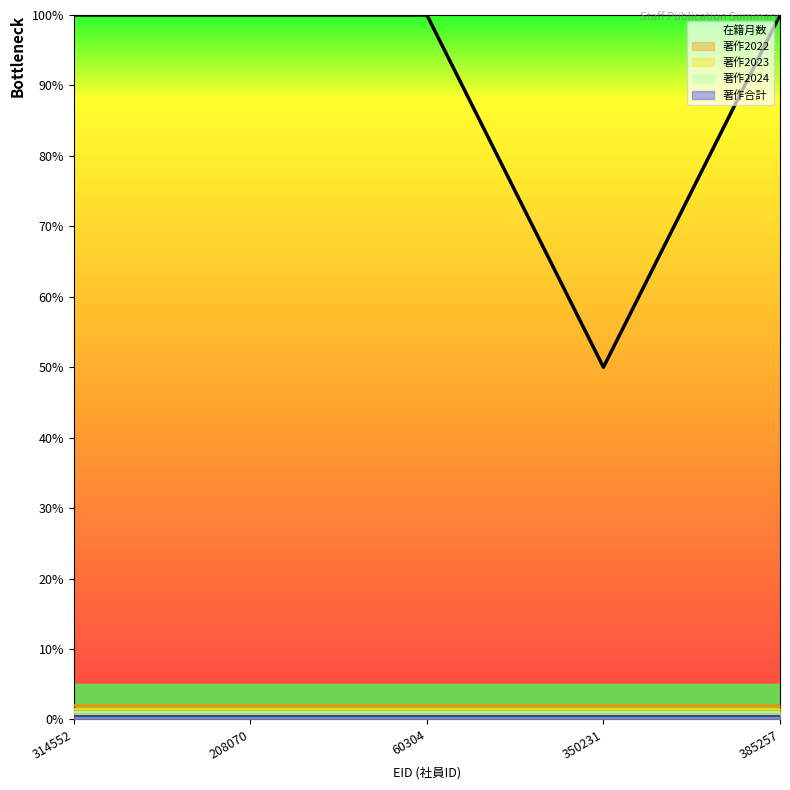

Reading right to left, what are all the values shown in this chart?

100	50	100	100	100